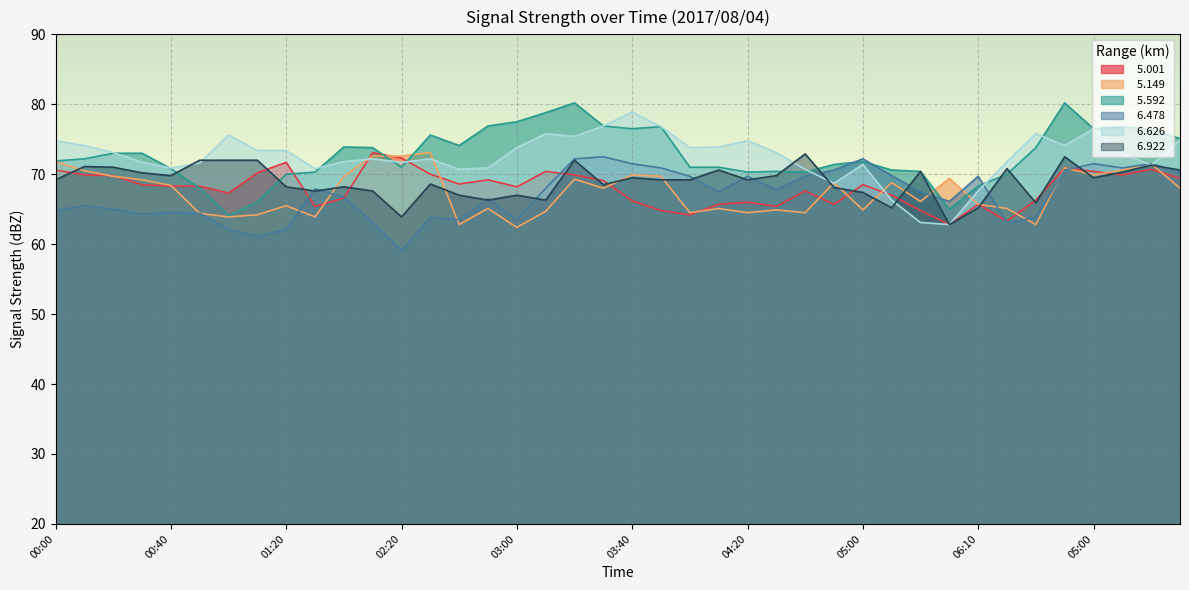

At which label does   6.922 reach its minimum?

05:30